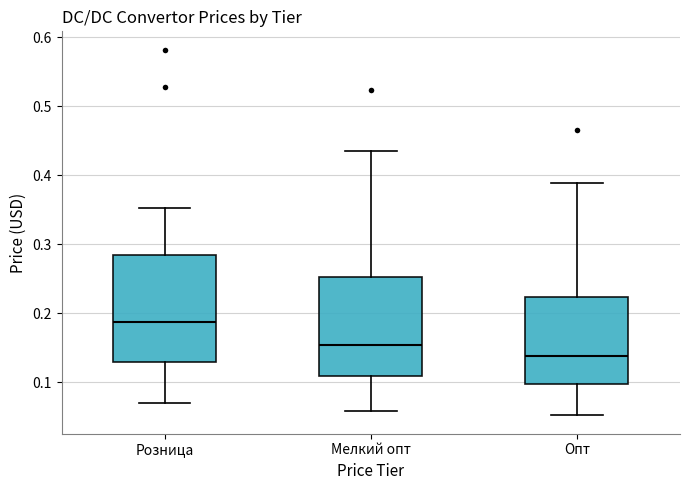

Comparing the boxes themselves (not the whiskers), which one is the tallest?

Розница